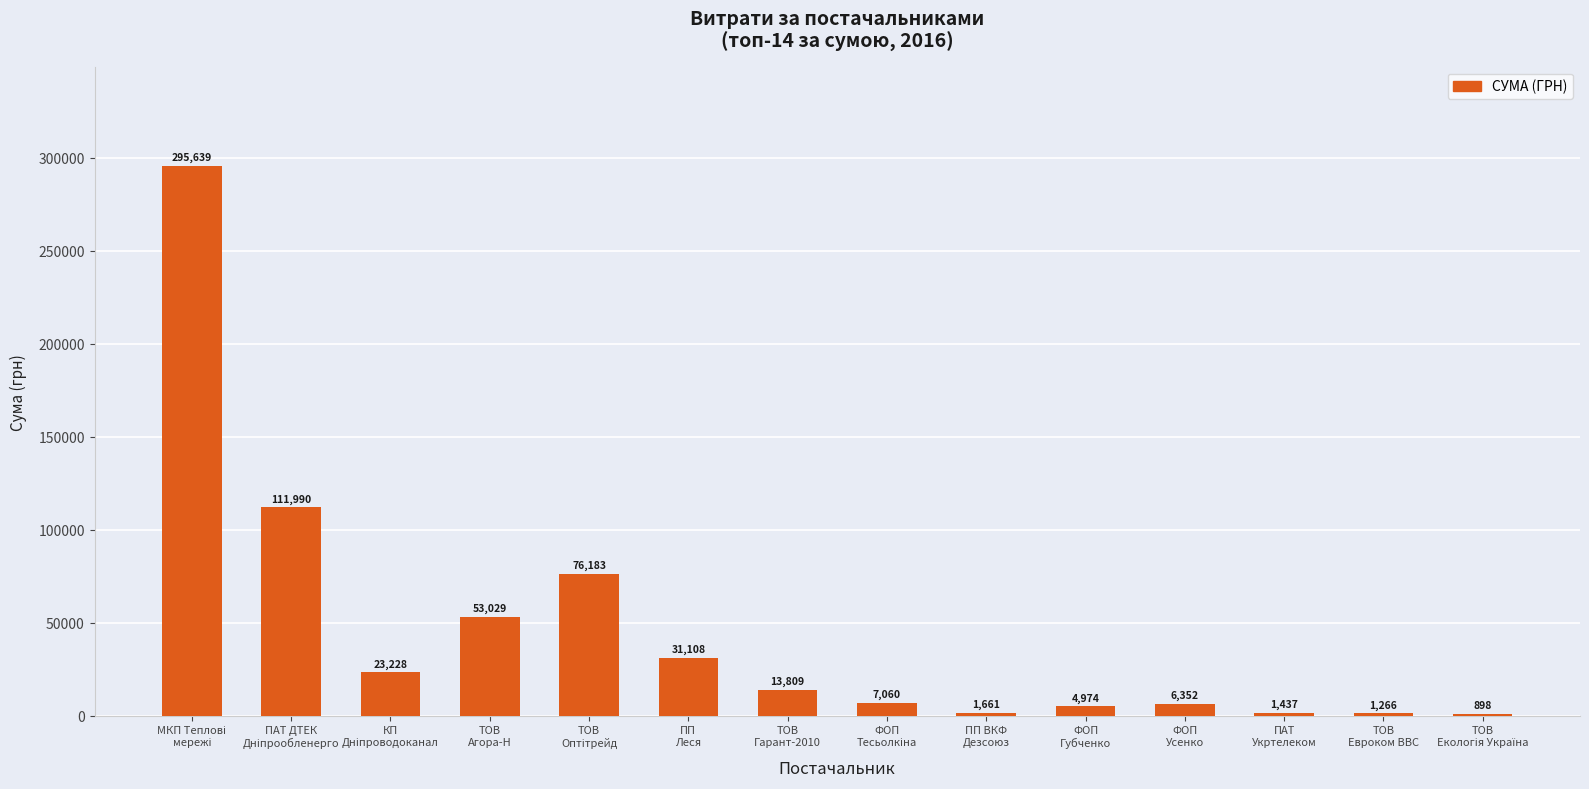

What is the maximum value shown in the chart?

295638.6